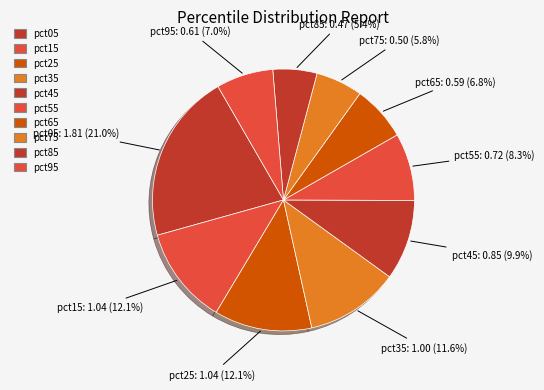

Does pct15 represent more than half of the total?

No